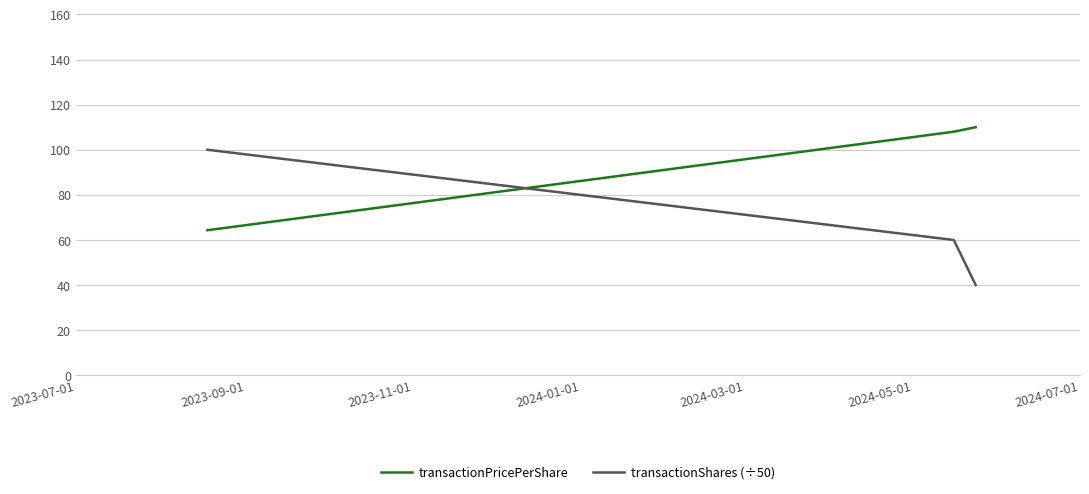

What are all the series names shown in the legend?

transactionPricePerShare, transactionShares (÷50)